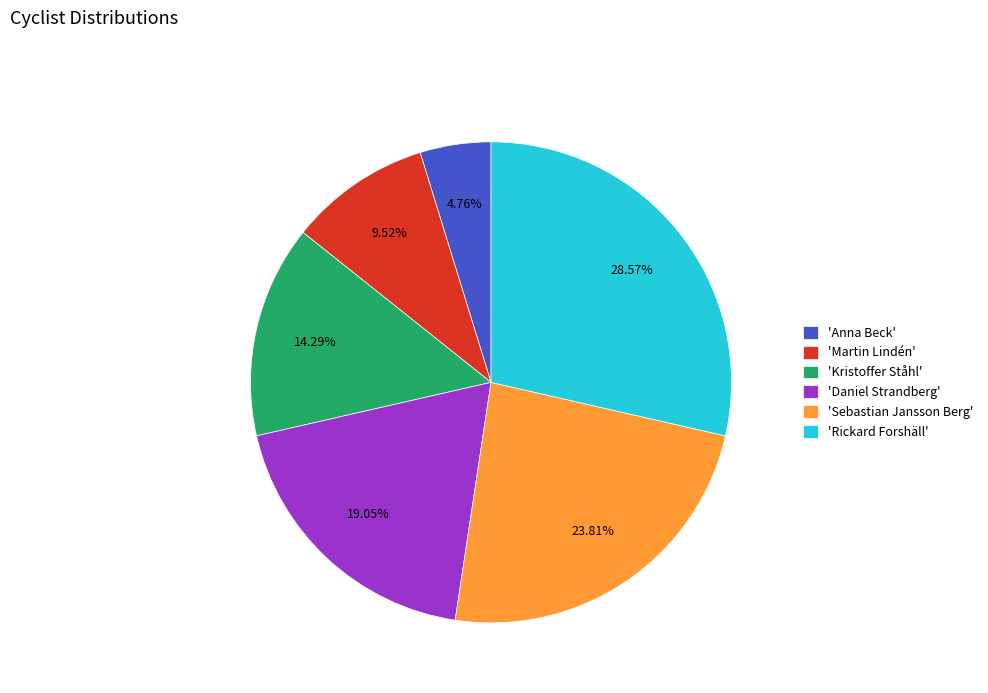

Is the sum of 'Anna Beck' and 'Daniel Strandberg' greater than half?

No